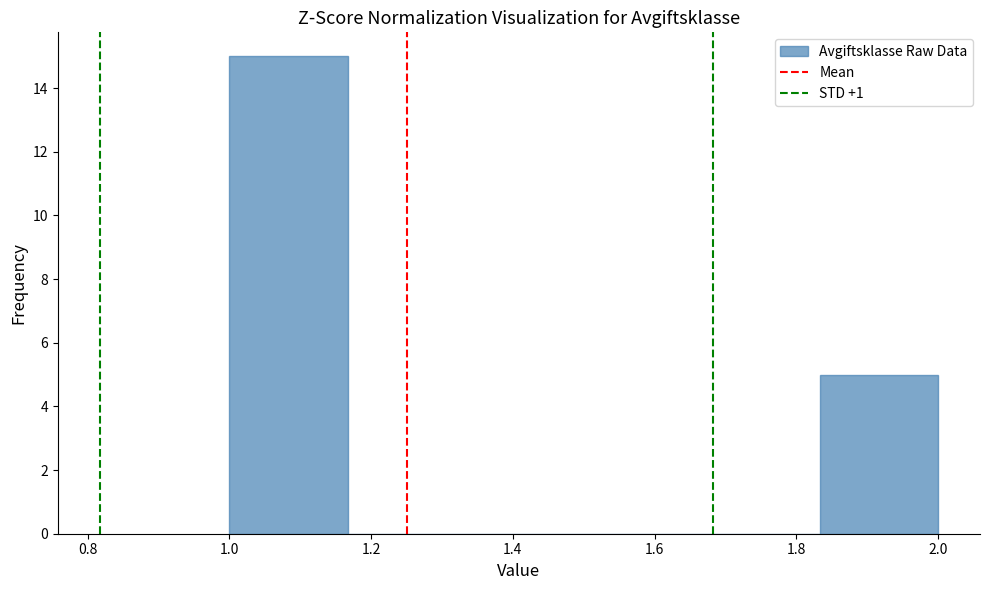

Which range on the x-axis has the tallest bar?

1.00 to 1.16